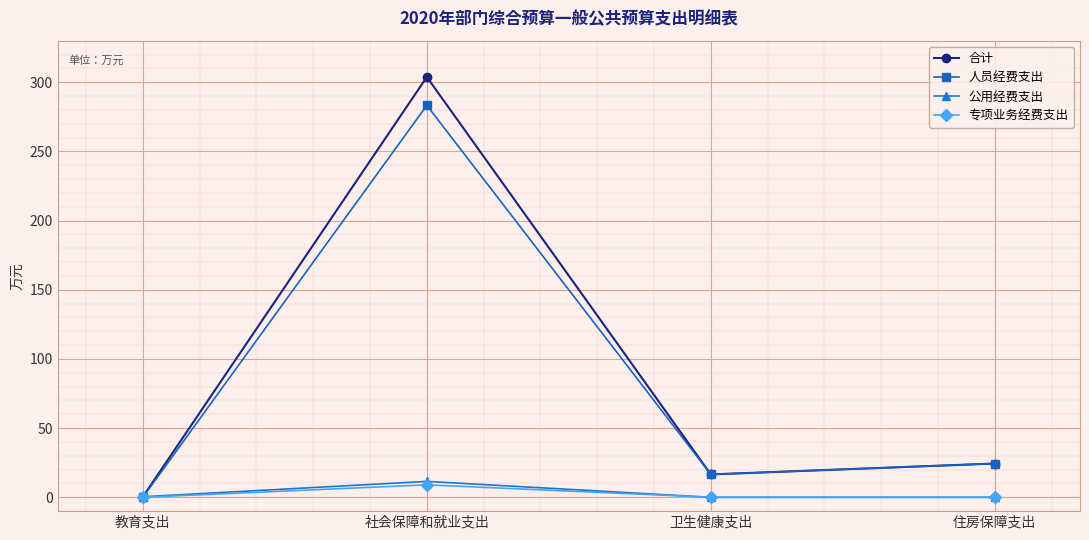

Is the value of 专项业务经费支出 at 卫生健康支出 greater than the value of 公用经费支出 at 社会保障和就业支出?

No